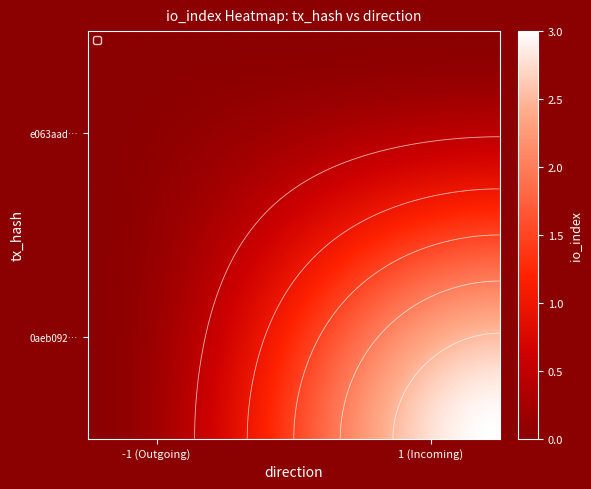

What is the lowest value of the e063aad139508a925ac980f8b1ed219a2ea6636 series?

-1